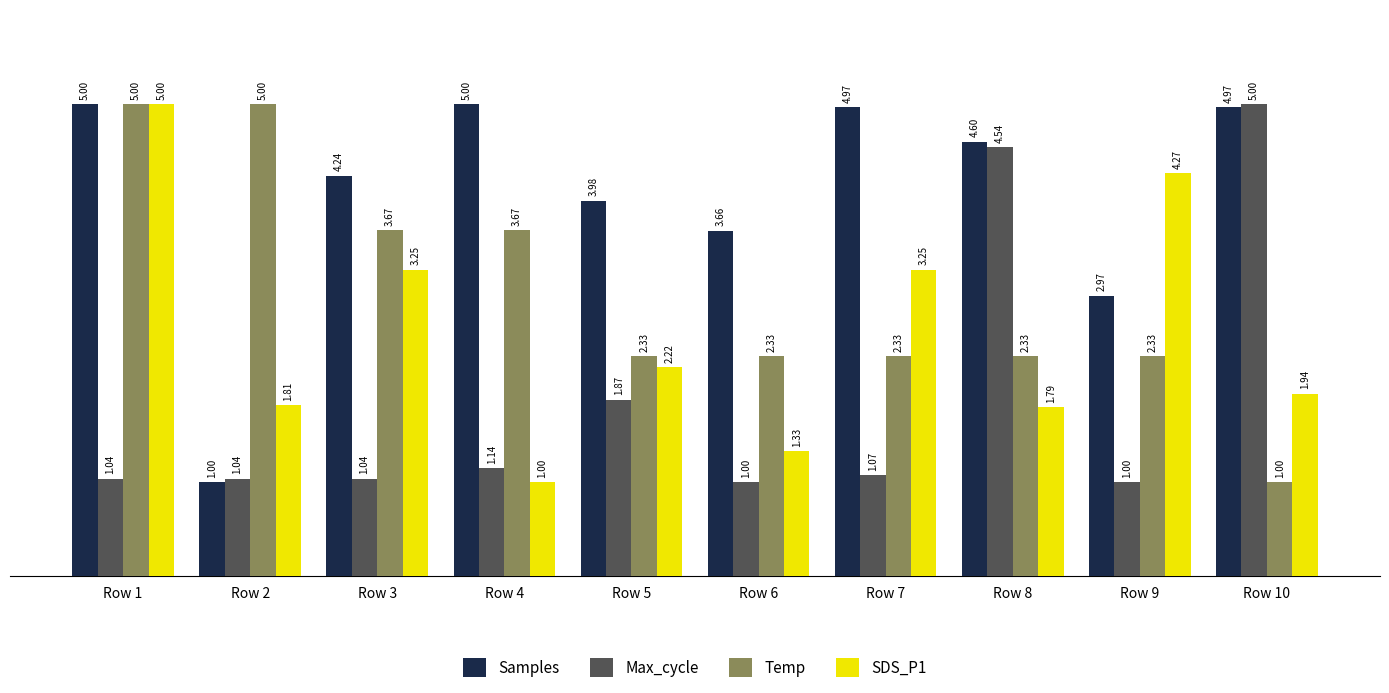

Which series changed the most between Row 1 and Row 2?

Samples